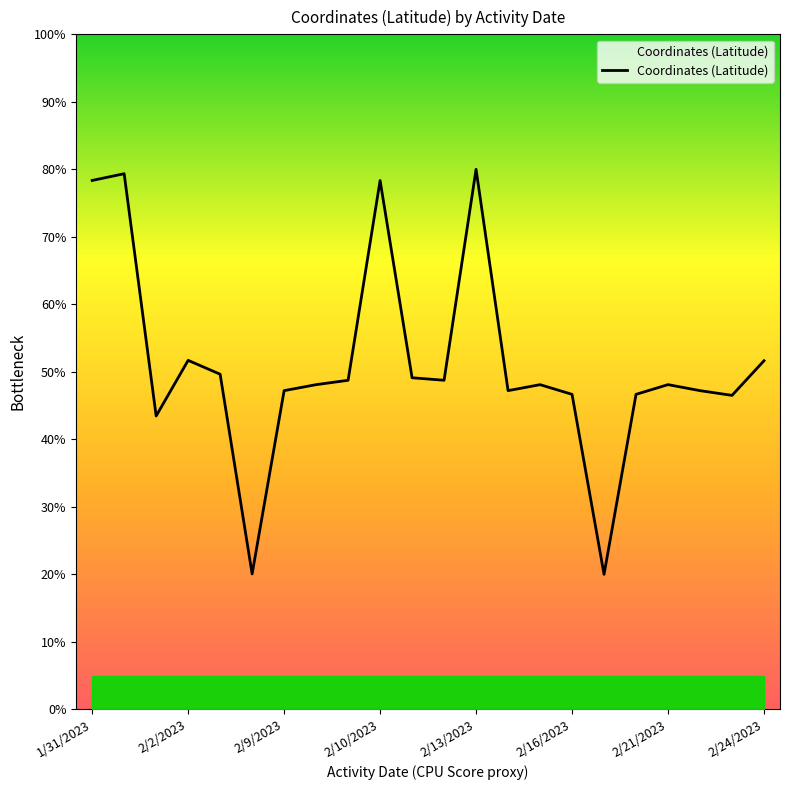

What is the maximum value shown in the chart?

80.0